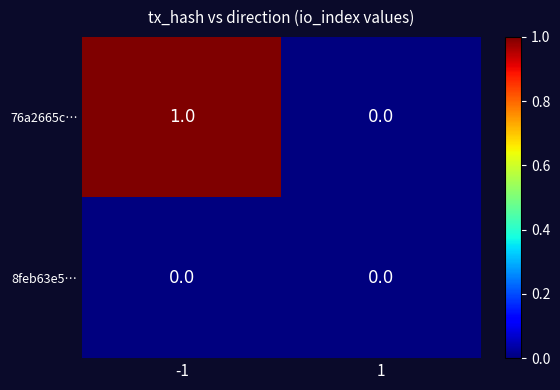

Reading left to right, what are all the values shown in this chart?

76a2665c…: -1=1	1=0
8feb63e5…: -1=0	1=0